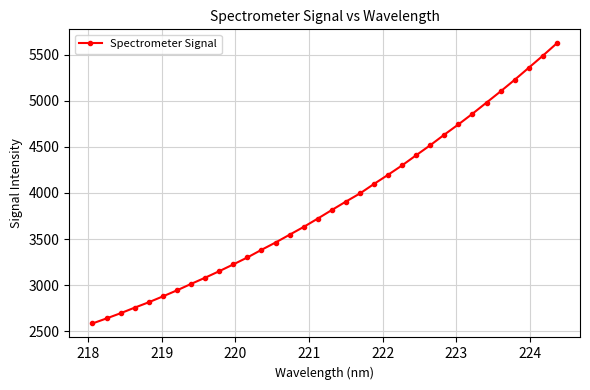

What is the value of the 19th point from the left?

3906.9